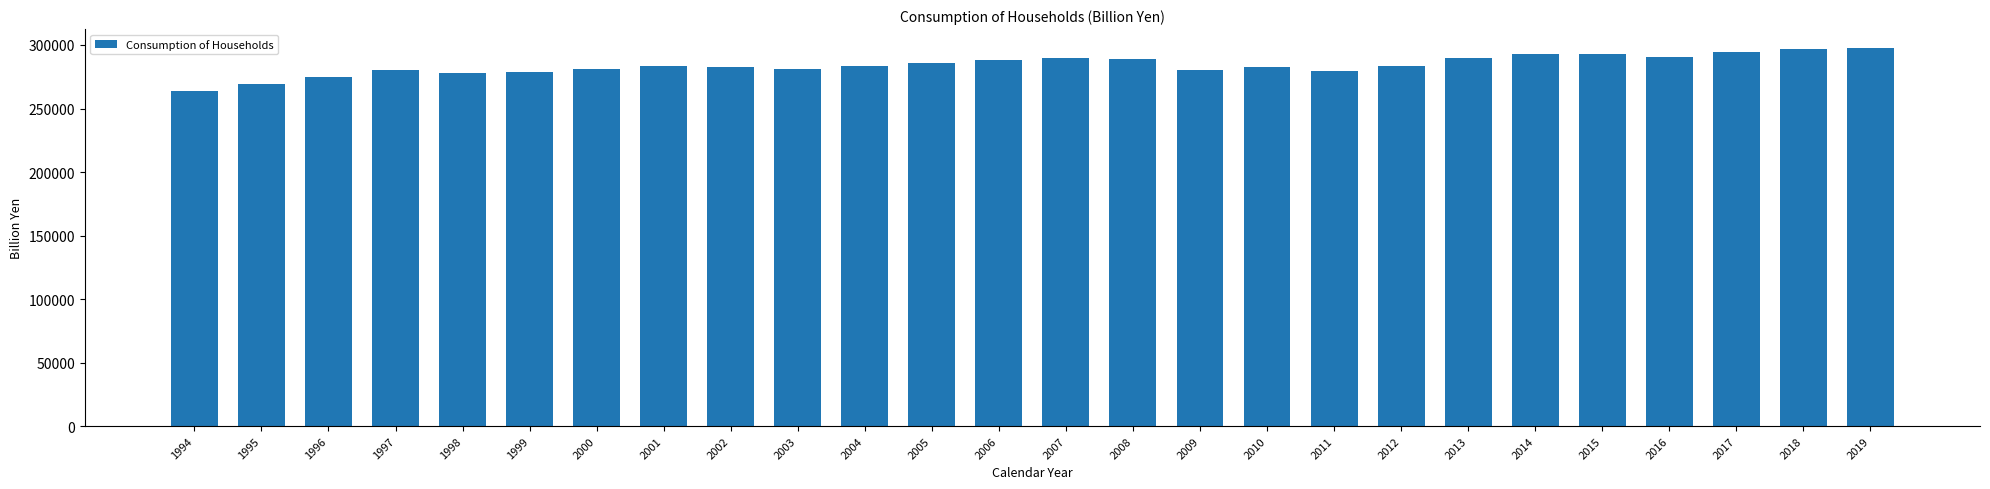

What is the average value?

284283.8